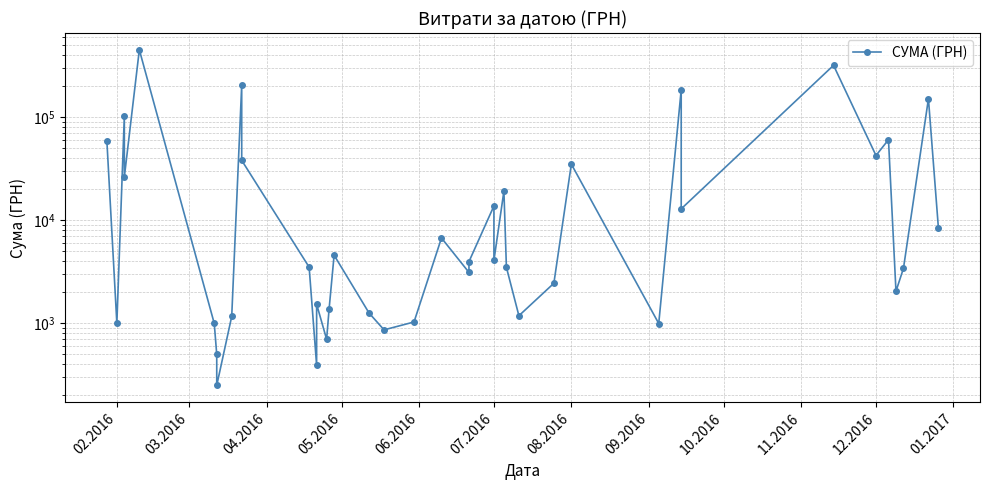

The chart shows a value of 78389.5 at 02.2016. True or false?

False